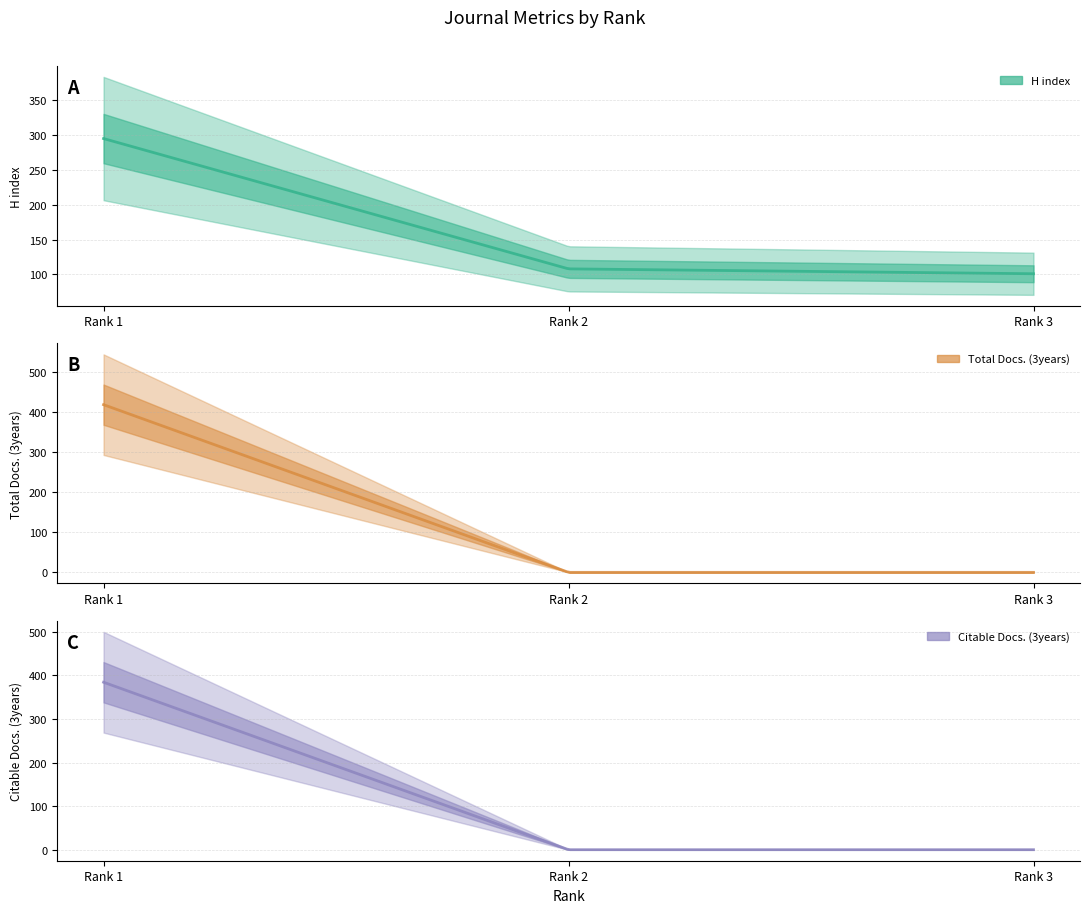

Is it true that H index equals 28 at Rank 2?

False